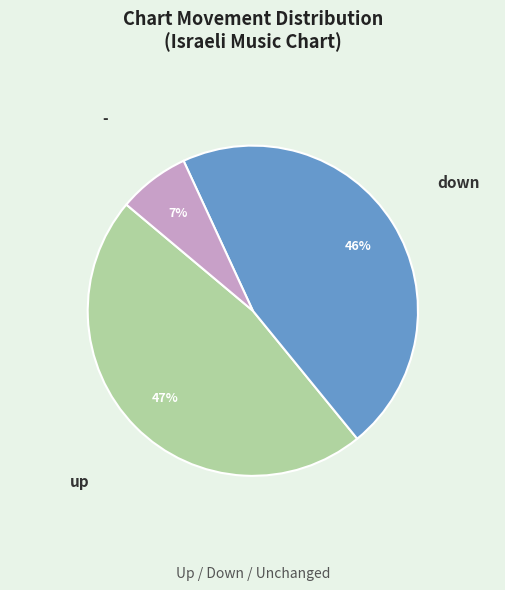

Is there any slice that represents more than half of the pie?

No